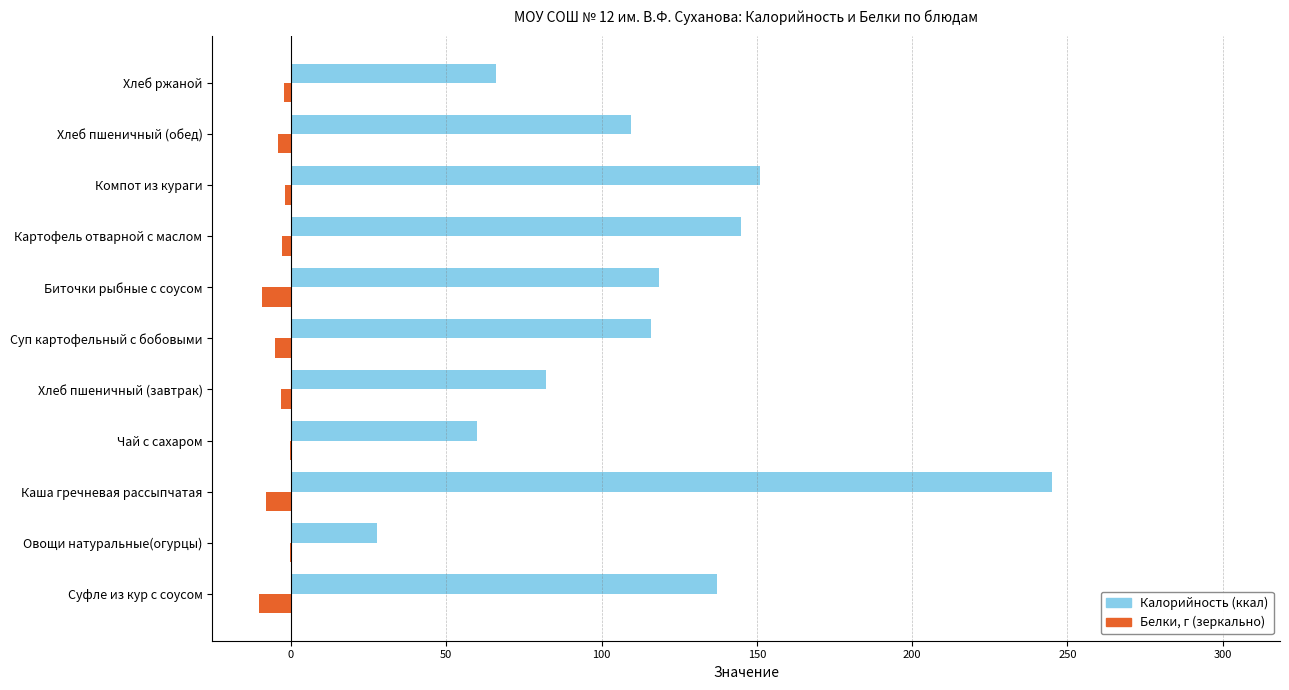

Which label corresponds to the largest value in the chart?

Каша гречневая рассыпчатая